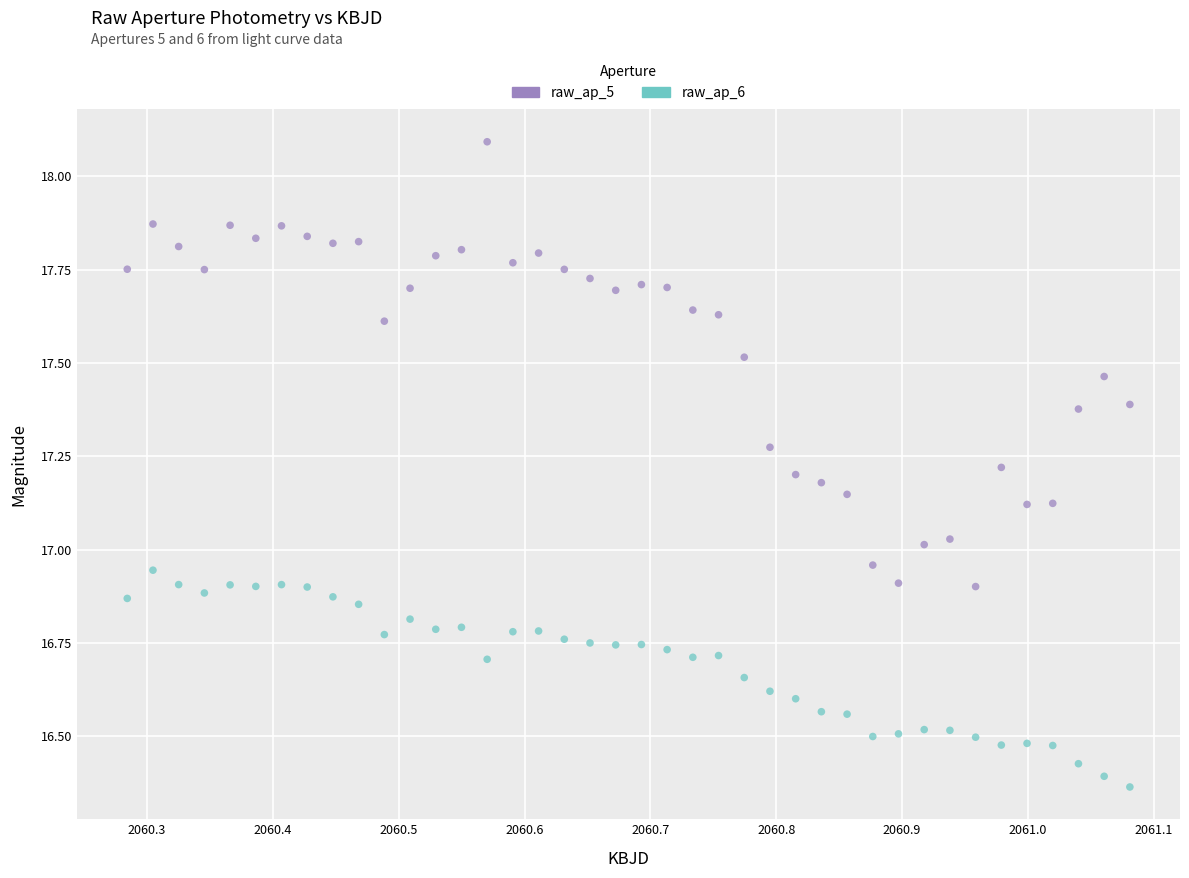

Which series reaches the minimum Y coordinate?

raw_ap_6